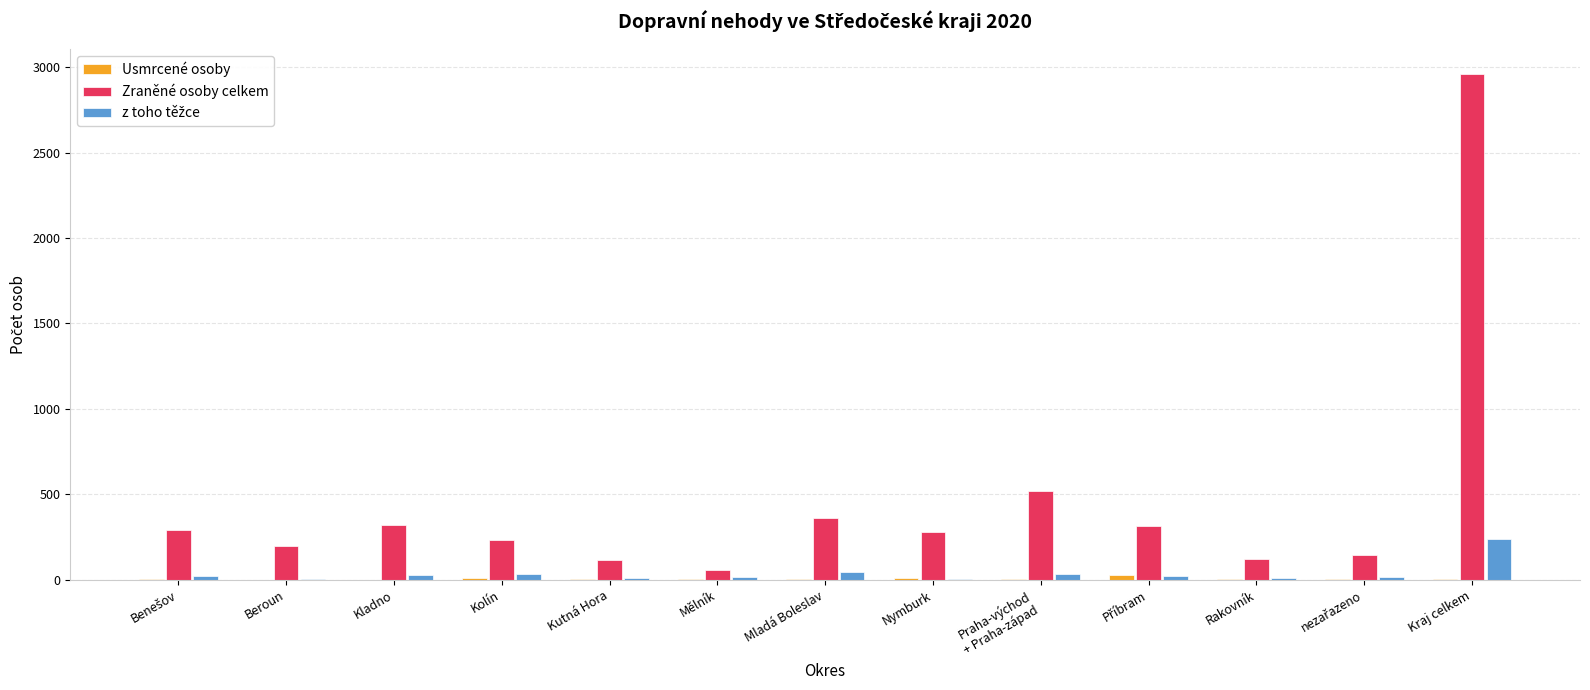

What is the sum of all Zraněné osoby celkem values?

5920